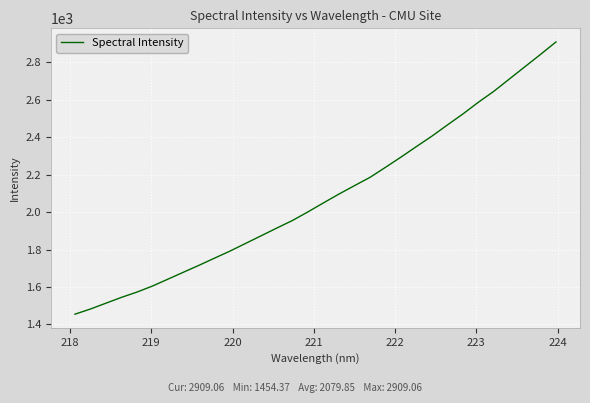

What is the difference between the maximum and minimum values?

1454.7